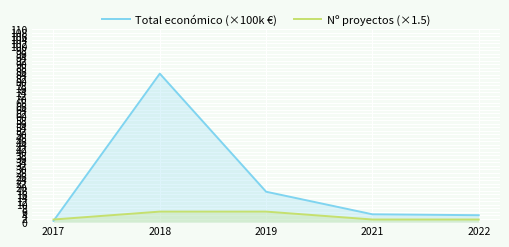

At how many categories does at least one series exceed 28?

1